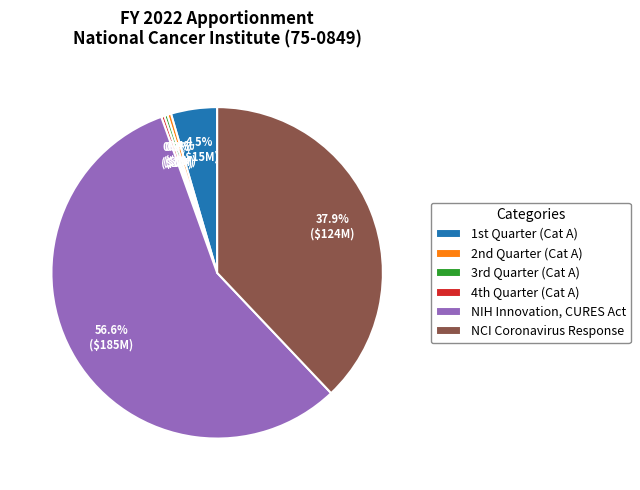

How many slices are in this pie chart?

6